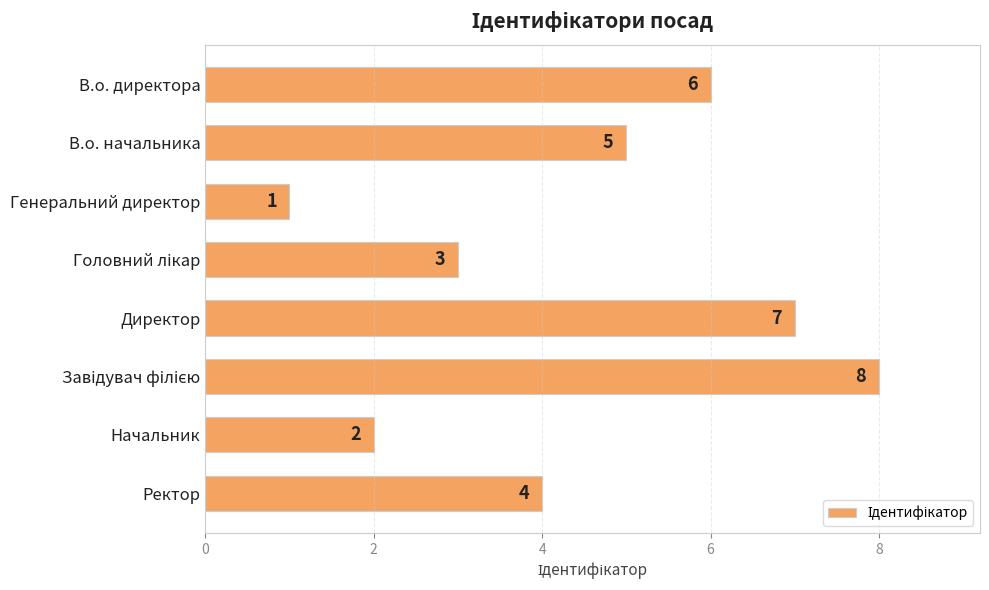

What is the minimum value shown in the chart?

1